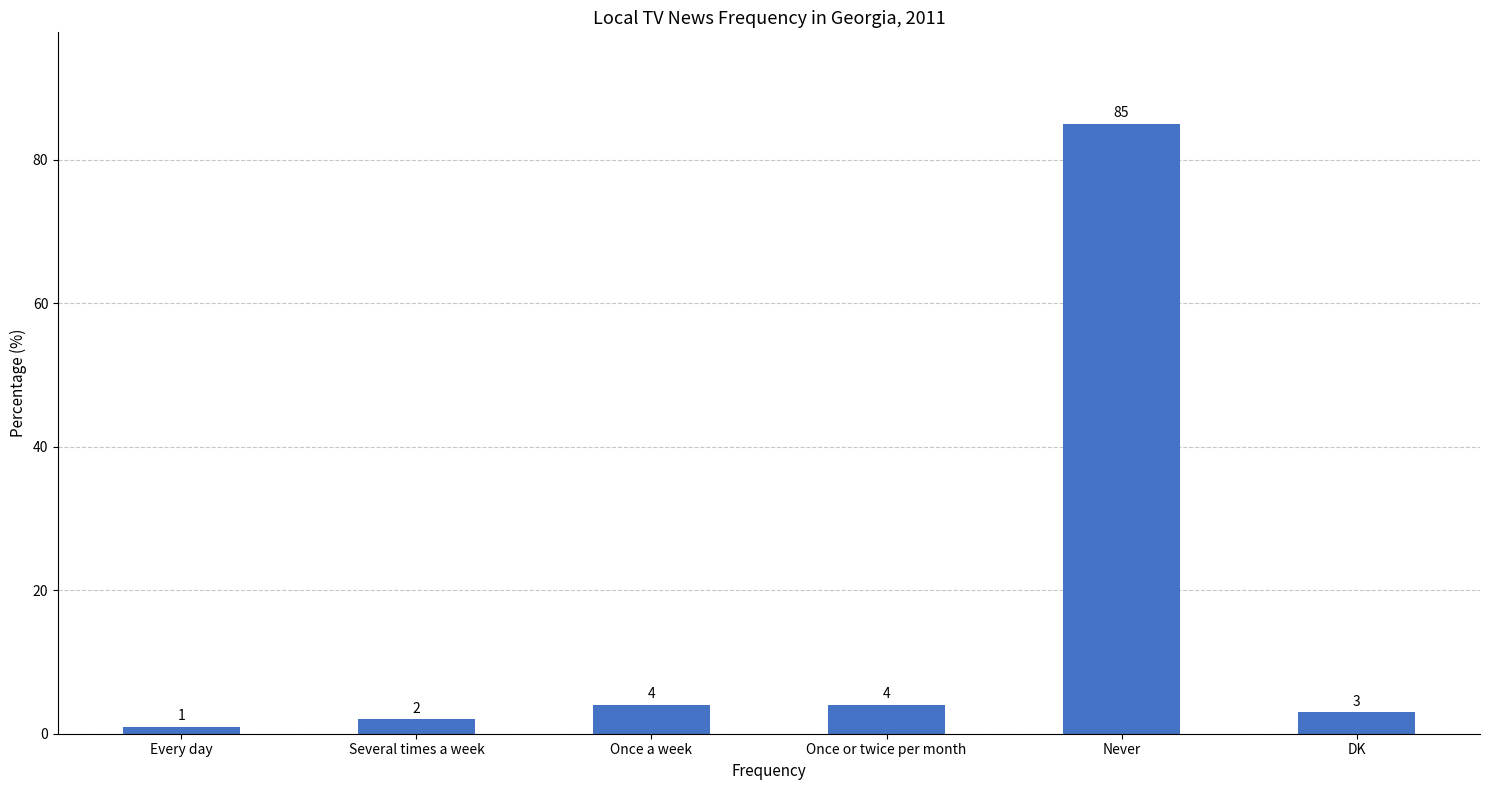

What is the difference between the values at DK and Once or twice per month?

1